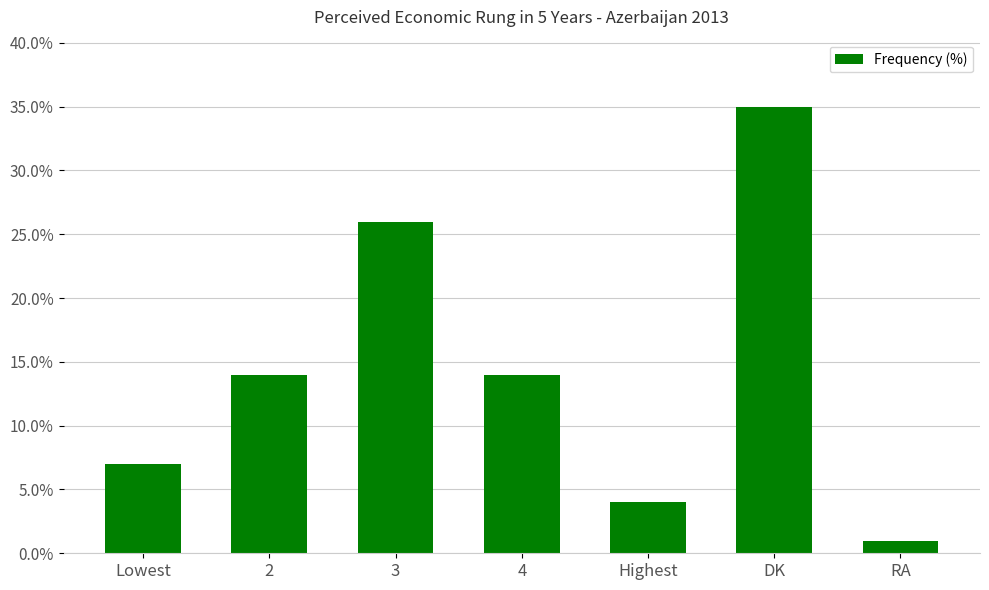

Which has a higher value, RA or 2?

2